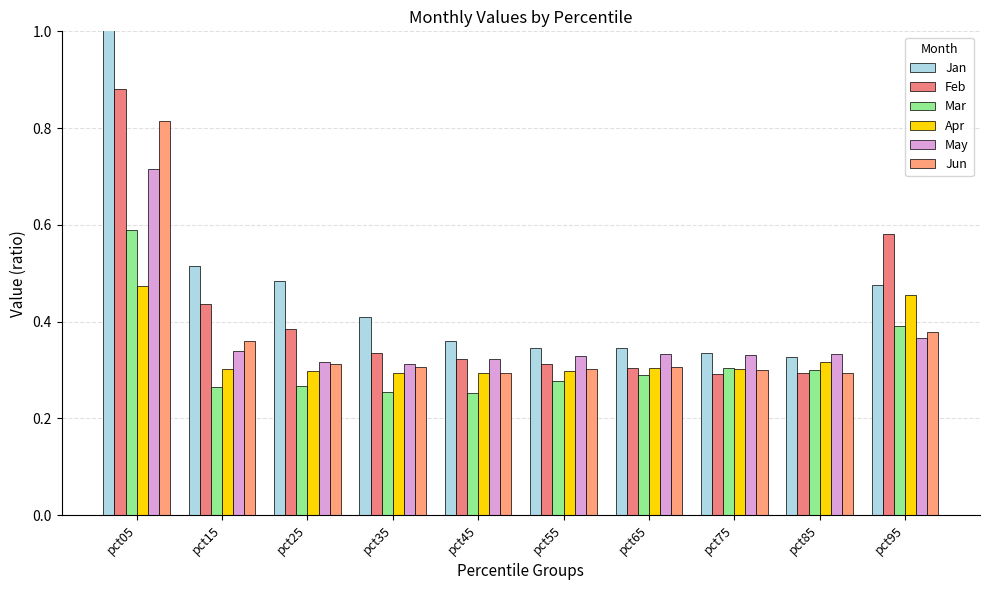

Reading left to right, what are all the values shown in this chart?

Jan: 1.1	0.5	0.5	0.4	0.4	0.3	0.3	0.3	0.3	0.5
Feb: 0.9	0.4	0.4	0.3	0.3	0.3	0.3	0.3	0.3	0.6
Mar: 0.6	0.3	0.3	0.3	0.3	0.3	0.3	0.3	0.3	0.4
Apr: 0.5	0.3	0.3	0.3	0.3	0.3	0.3	0.3	0.3	0.5
May: 0.7	0.3	0.3	0.3	0.3	0.3	0.3	0.3	0.3	0.4
Jun: 0.8	0.4	0.3	0.3	0.3	0.3	0.3	0.3	0.3	0.4